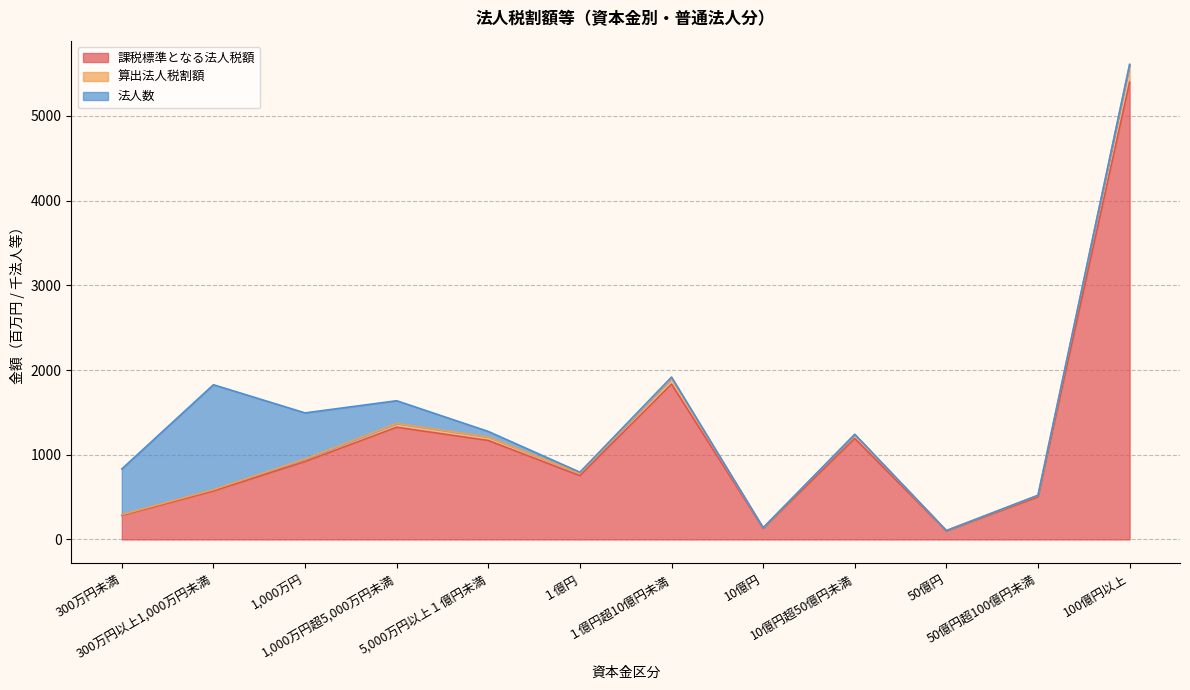

What position from the right is 1,000万円?

10